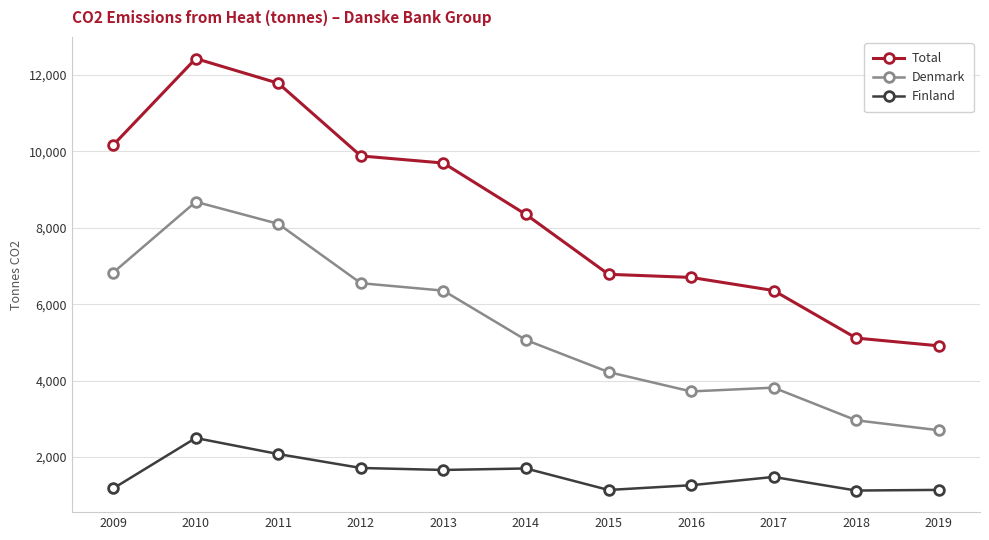

What is the sum of all Total values?

92177.8